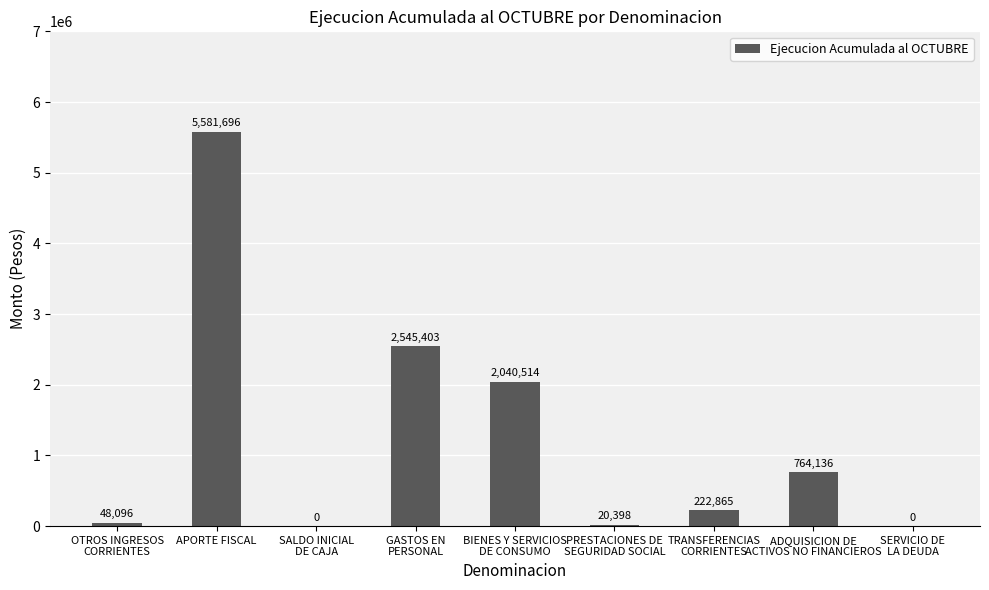

Reading left to right, list all the values displayed in this chart.

OTROS INGRESOS
CORRIENTES=48096	APORTE FISCAL=5581696	SALDO INICIAL
DE CAJA=0	GASTOS EN
PERSONAL=2545403	BIENES Y SERVICIOS
DE CONSUMO=2040514	PRESTACIONES DE
SEGURIDAD SOCIAL=20398	TRANSFERENCIAS
CORRIENTES=222865	ADQUISICION DE
ACTIVOS NO FINANCIEROS=764136	SERVICIO DE
LA DEUDA=0